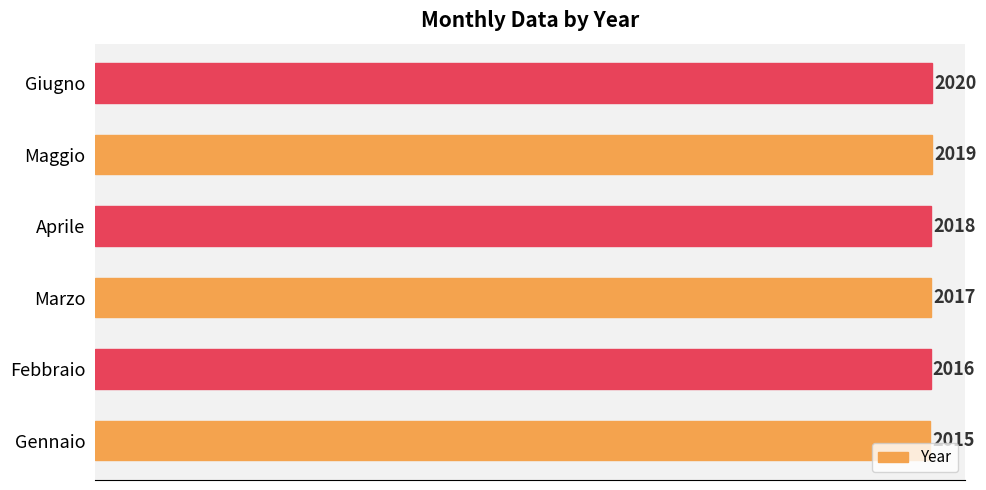

The value at Aprile is 2018. True or false?

True